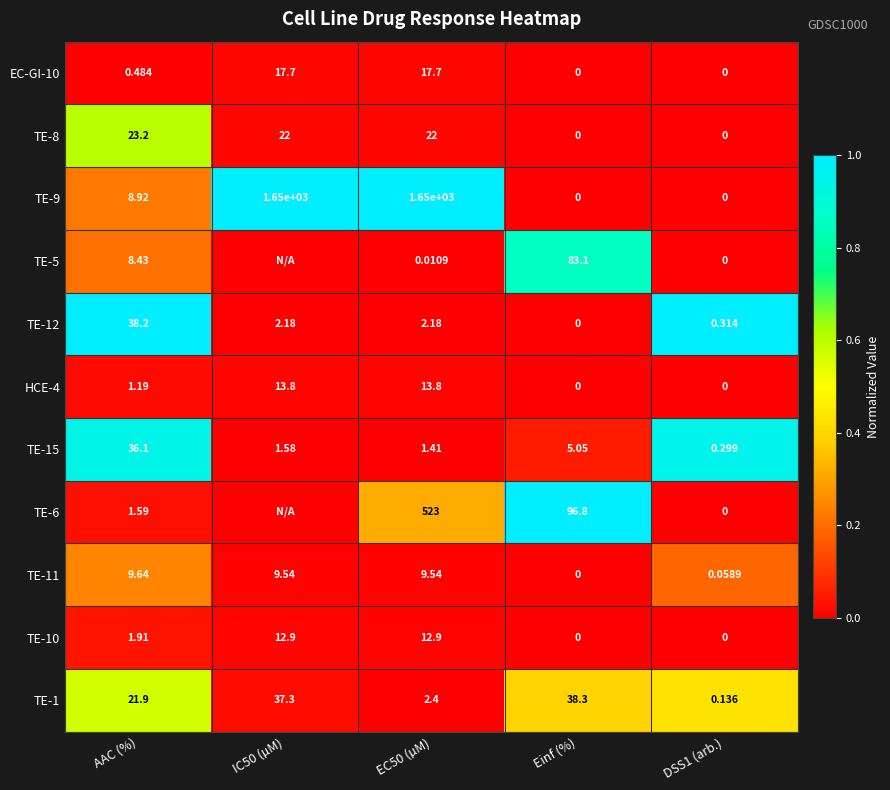

At which label is TE-1 closest to 19?

AAC (%)